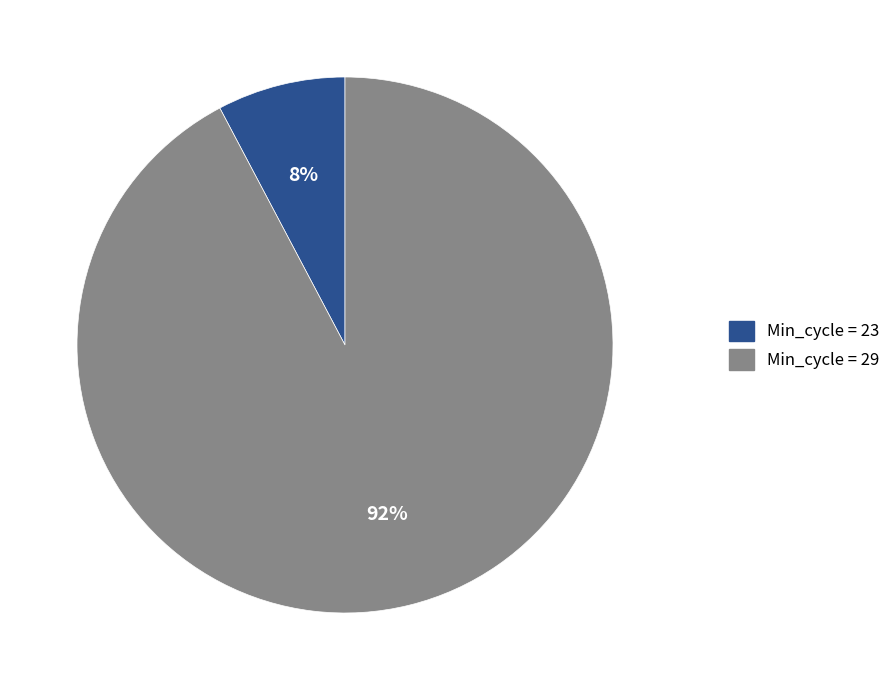

To the nearest percent, what is the average slice percentage?

50%